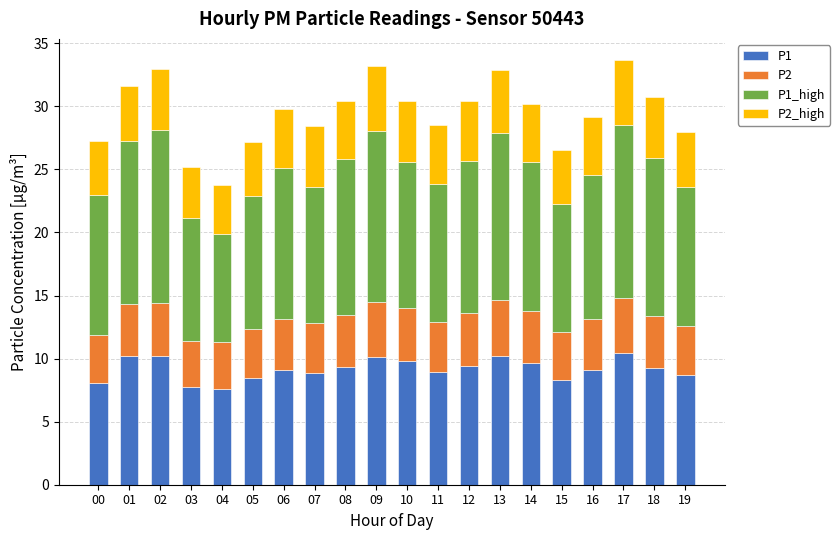

Is it true that P1 equals 4.2 at 00?

False